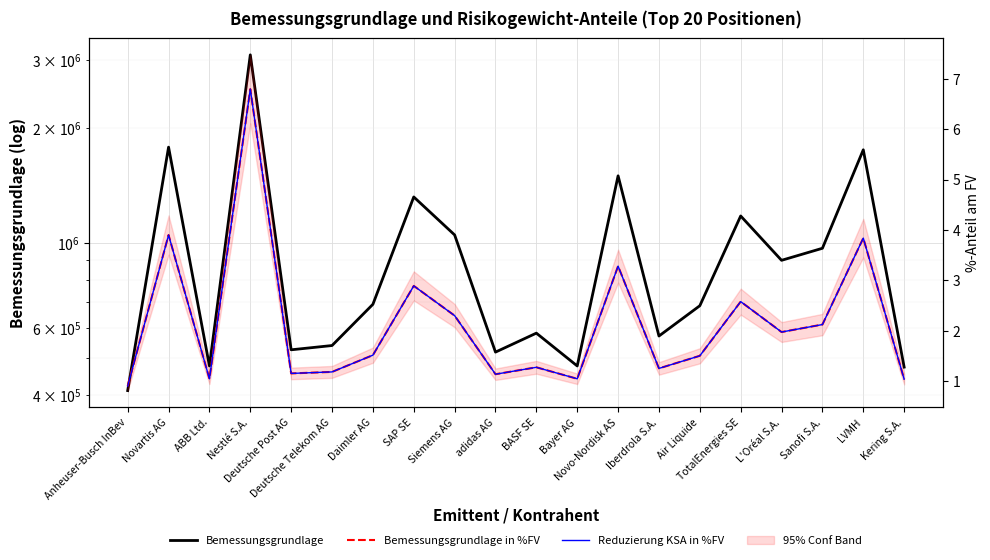

At which category is the sum across all series the highest?

Nestlé S.A.